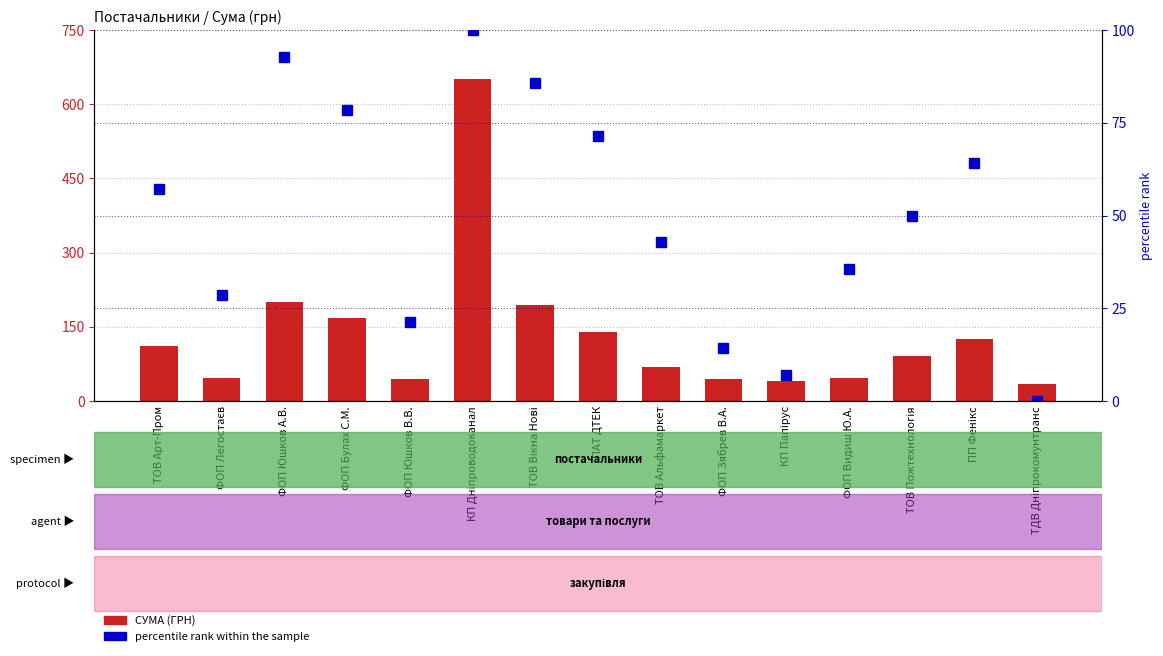

Reading left to right, transcribe all the data shown in this chart.

СУМА (ГРН): ТОВ Арт-Пром=110.3	ФОП Легостаєв=45.6	ФОП Юшков А.В.=200.5	ФОП Булах С.М.=168.0	ФОП Юшков В.В.=45.1	КП Дніпроводоканал=650.0	ТОВ Вікна Нові=194.2	ПАТ ДТЕК=139.4	ТОВ Альфамаркет=69.1	ФОП Зябрев В.А.=45.0	КП Папірус=40.9	ФОП Видиш Ю.А.=45.6	ТОВ Пожтехнологія=90.2	ПП Фенікс=125.3	ТДВ Дніпрокомунтранс=33.8
percentile rank within the sample: ТОВ Арт-Пром=57.1	ФОП Легостаєв=28.6	ФОП Юшков А.В.=92.9	ФОП Булах С.М.=78.6	ФОП Юшков В.В.=21.4	КП Дніпроводоканал=100.0	ТОВ Вікна Нові=85.7	ПАТ ДТЕК=71.4	ТОВ Альфамаркет=42.9	ФОП Зябрев В.А.=14.3	КП Папірус=7.1	ФОП Видиш Ю.А.=35.7	ТОВ Пожтехнологія=50.0	ПП Фенікс=64.3	ТДВ Дніпрокомунтранс=0.0